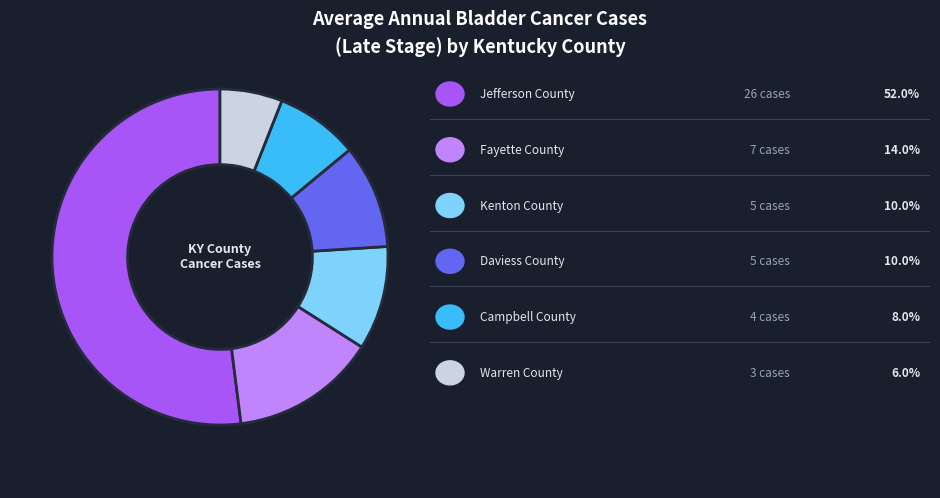

Is there a majority slice in this chart?

Yes